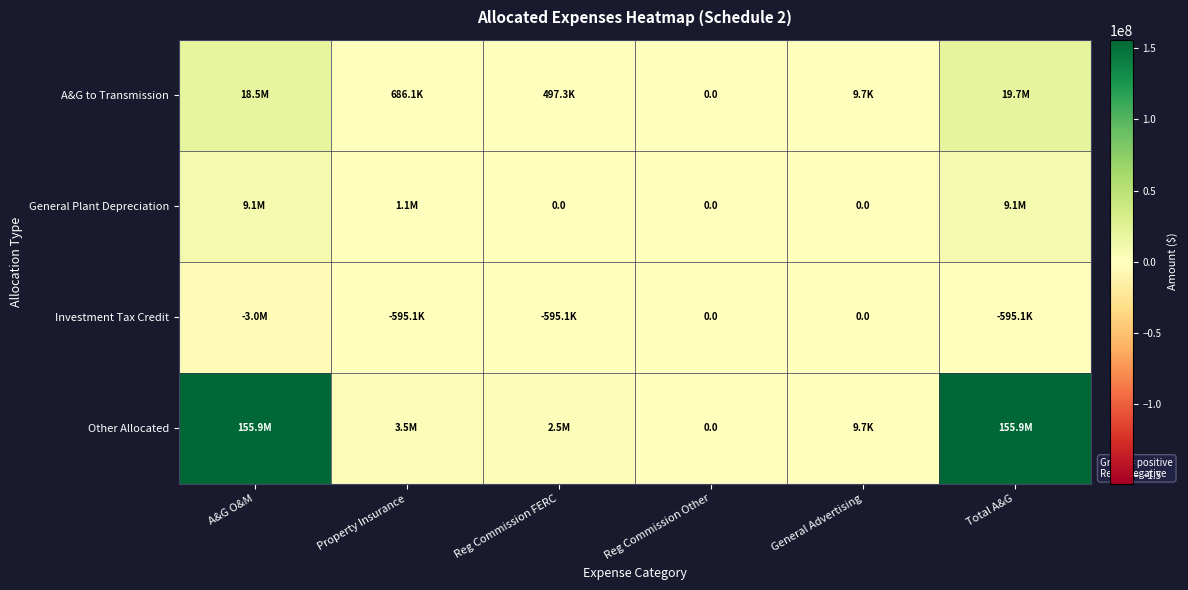

The value of General Plant Depreciation at Total A&G is 5179767.9. True or false?

False